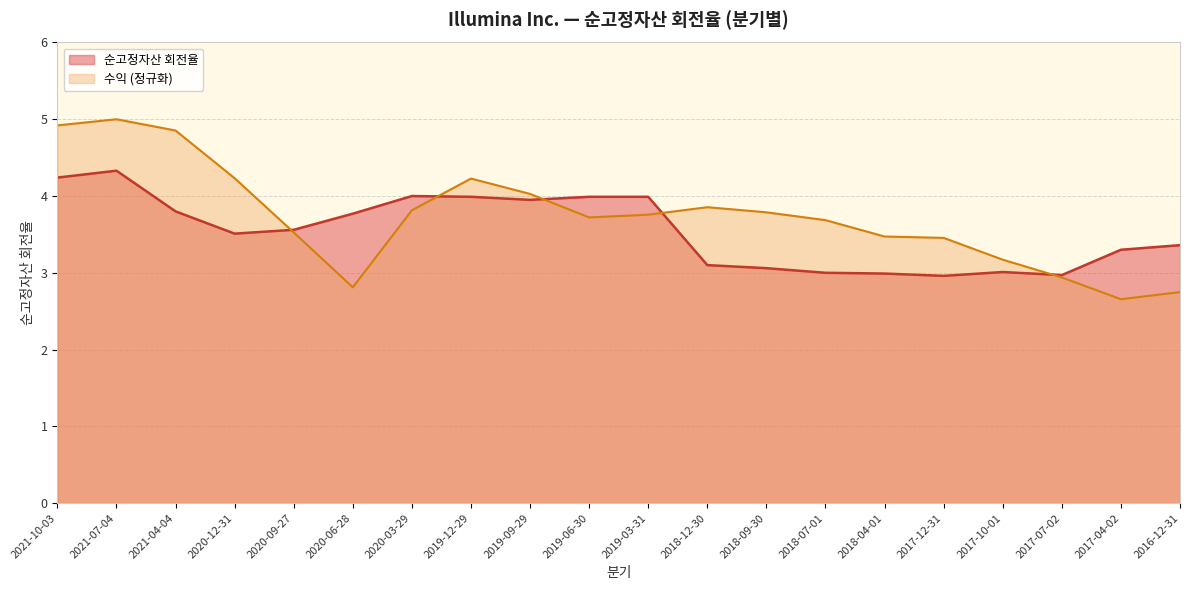

Reading left to right, what are all the values shown in this chart?

순고정자산 회전율: 4.2	4.3	3.8	3.5	3.6	3.8	4.0	4.0	4.0	4.0	4.0	3.1	3.1	3.0	3.0	3.0	3.0	3.0	3.3	3.4
수익: 4.9	5.0	4.9	4.2	3.5	2.8	3.8	4.2	4.0	3.7	3.8	3.9	3.8	3.7	3.5	3.5	3.2	2.9	2.7	2.7